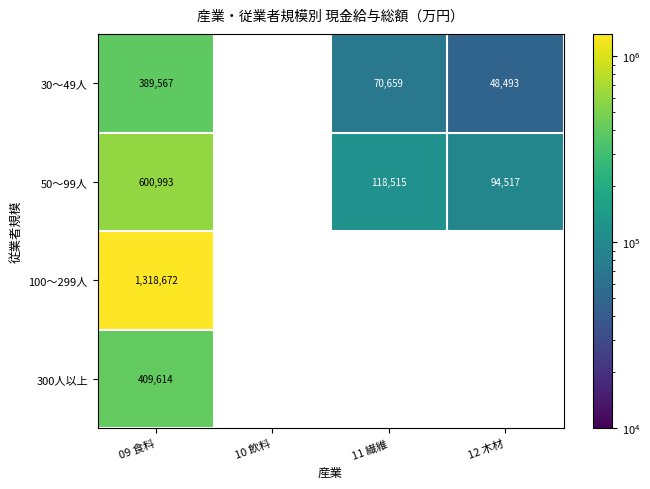

True or false: 50～99人 has a value of 82549 at 11 繊維.

False